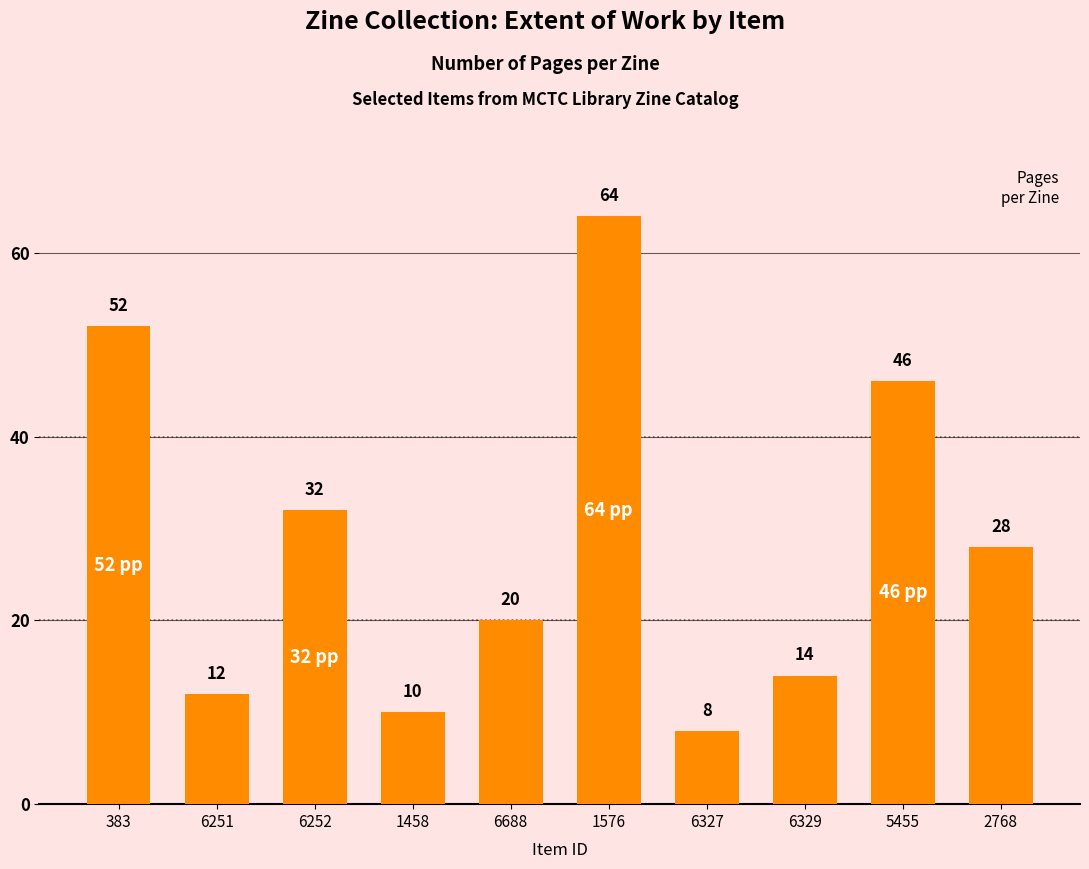

What is the change in value from 6251 to 6327?

-4